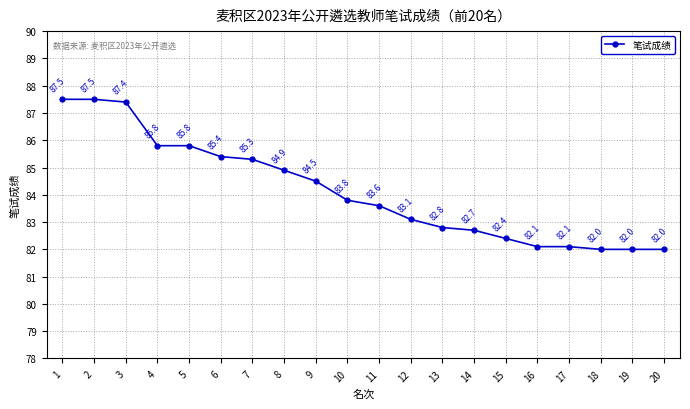

What is the sum of all values?

1682.7